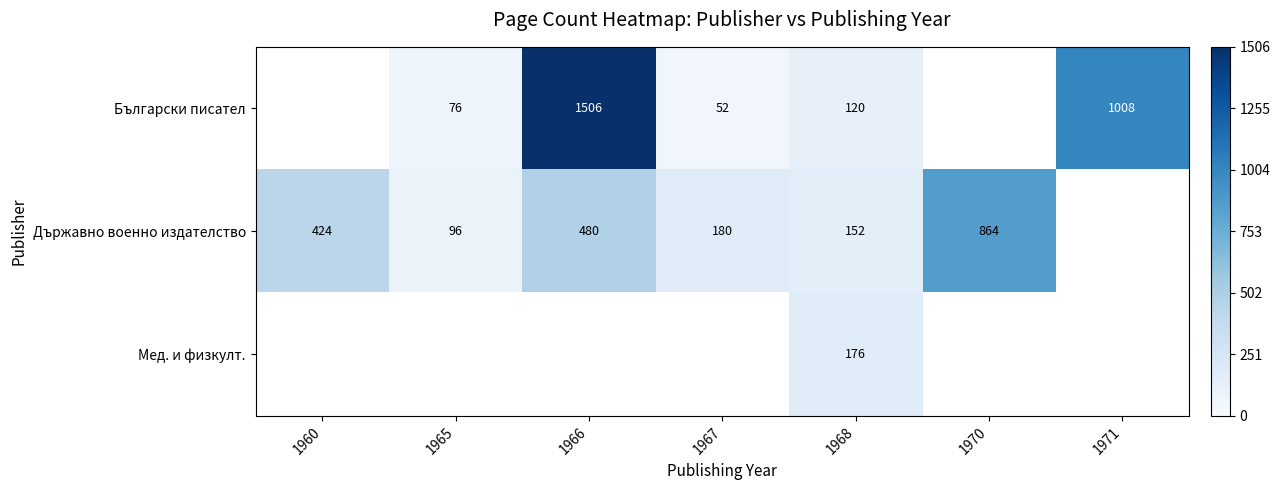

What is the greatest value displayed?

1506.0